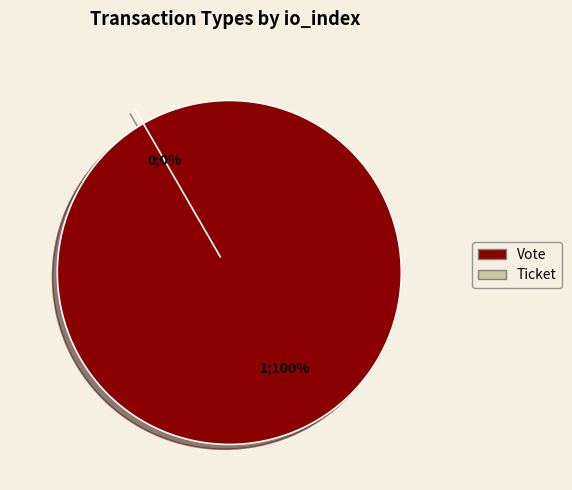

To the nearest percent, what is the difference between the largest and smallest slice percentages?

100%